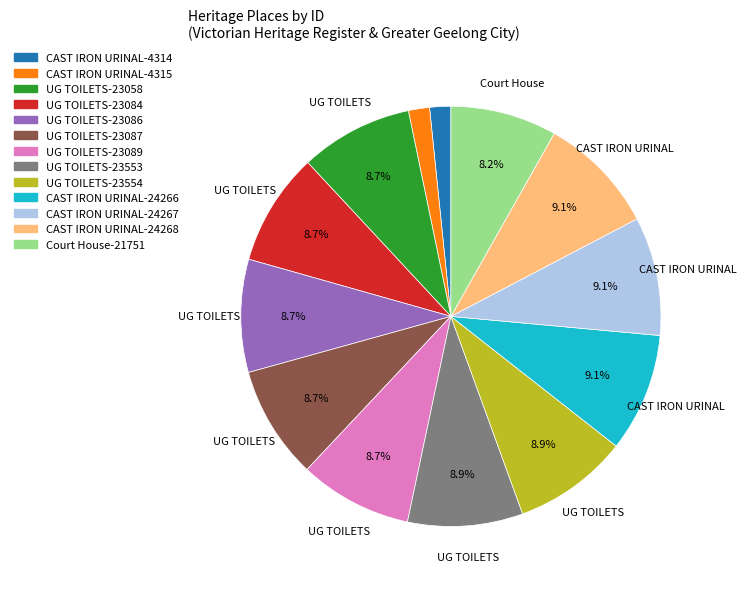

Is there a majority slice in this chart?

No